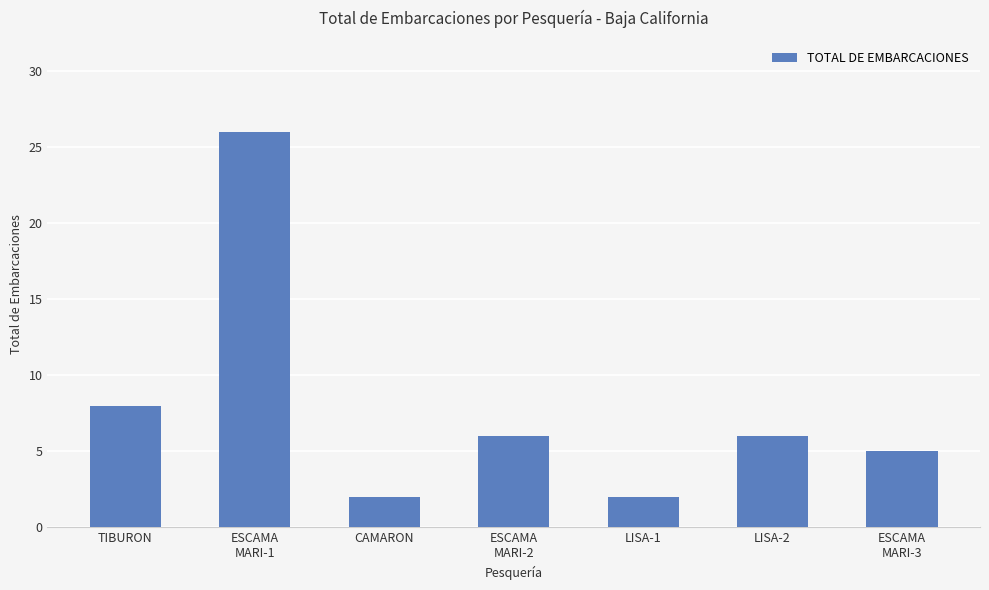

Are the bars horizontal?

No